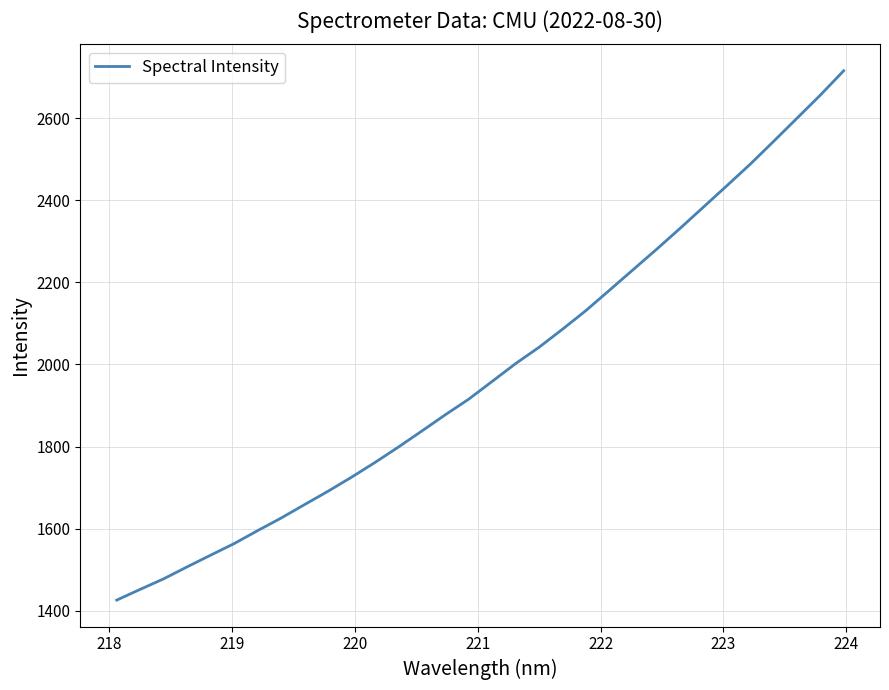

What is the difference between the maximum and minimum values?

1289.5